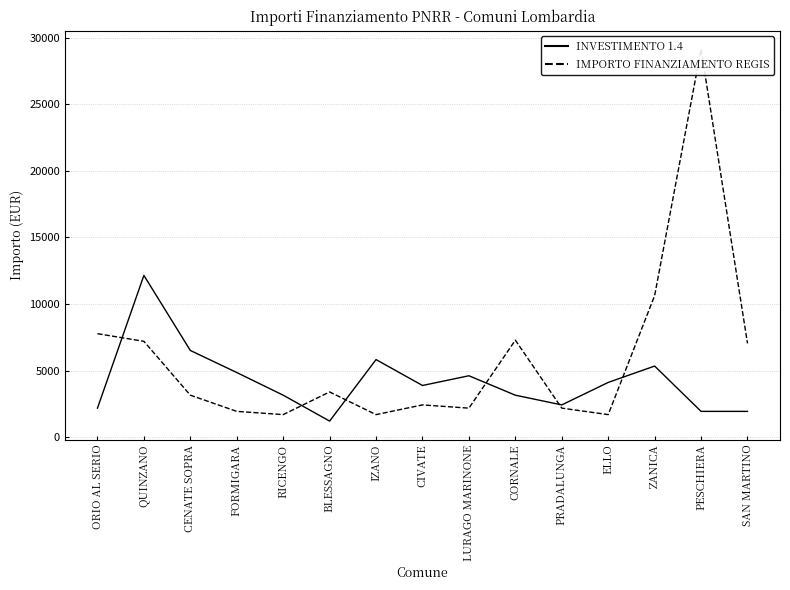

The value of INVESTIMENTO 1.4 at CIVATE is 3888. True or false?

True